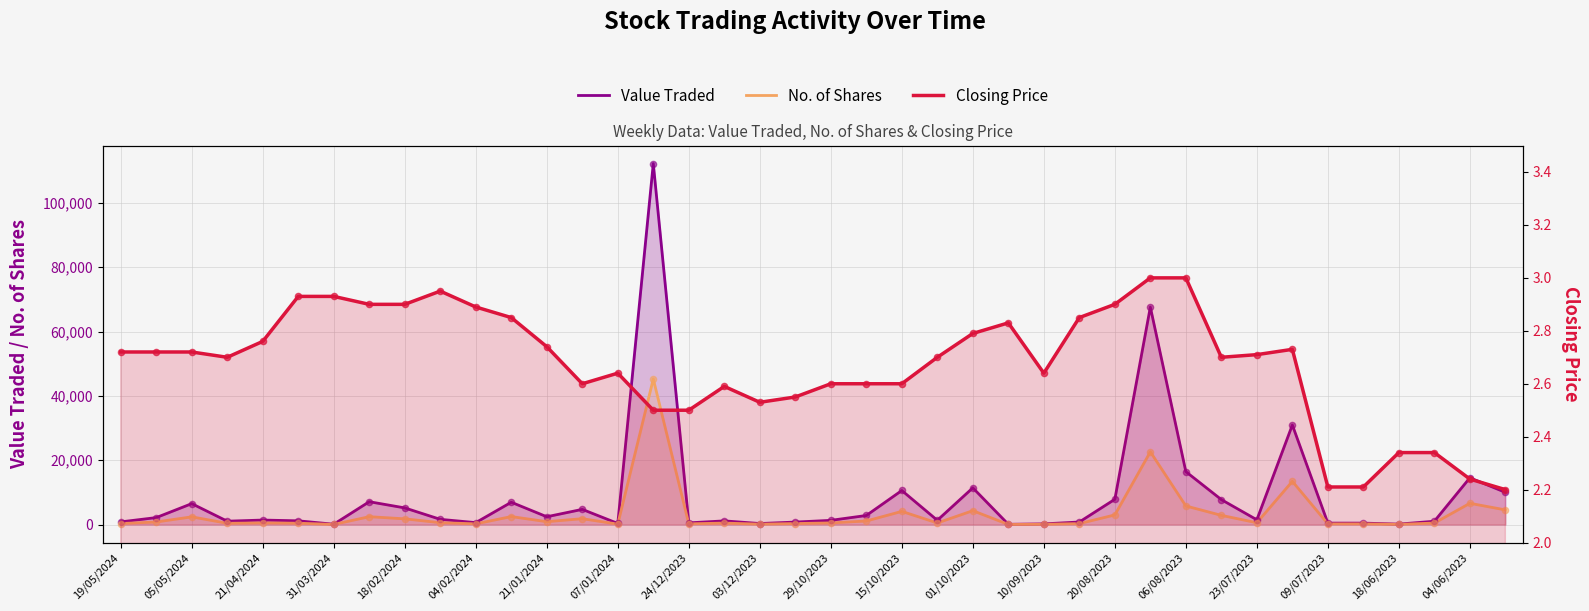

What are all the series names shown in the legend?

Value Traded, No. of Shares, Closing Price